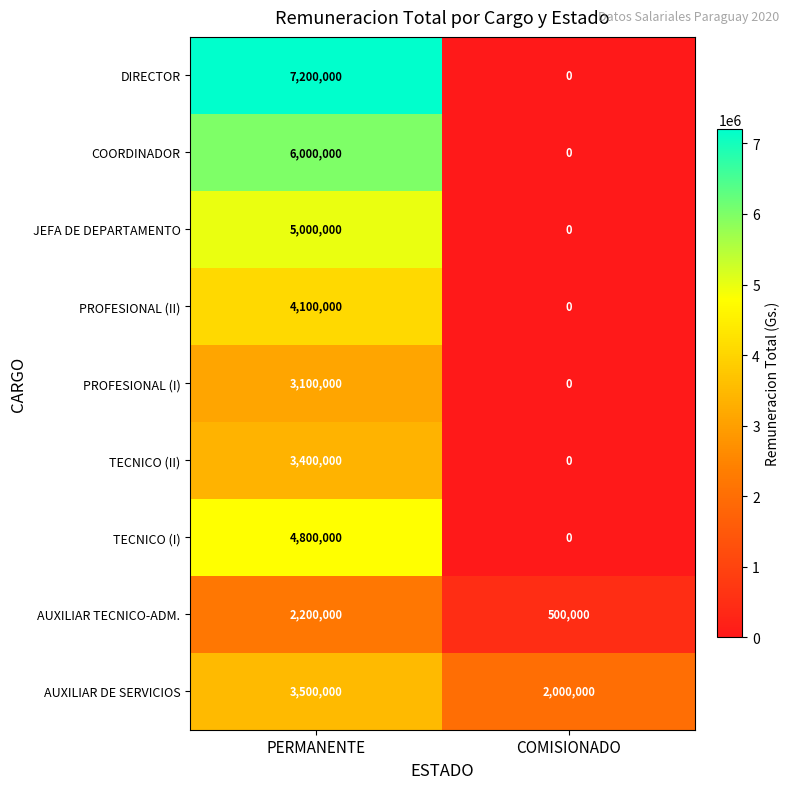

What is the sum of the DIRECTOR values at PERMANENTE and COMISIONADO?

7200000